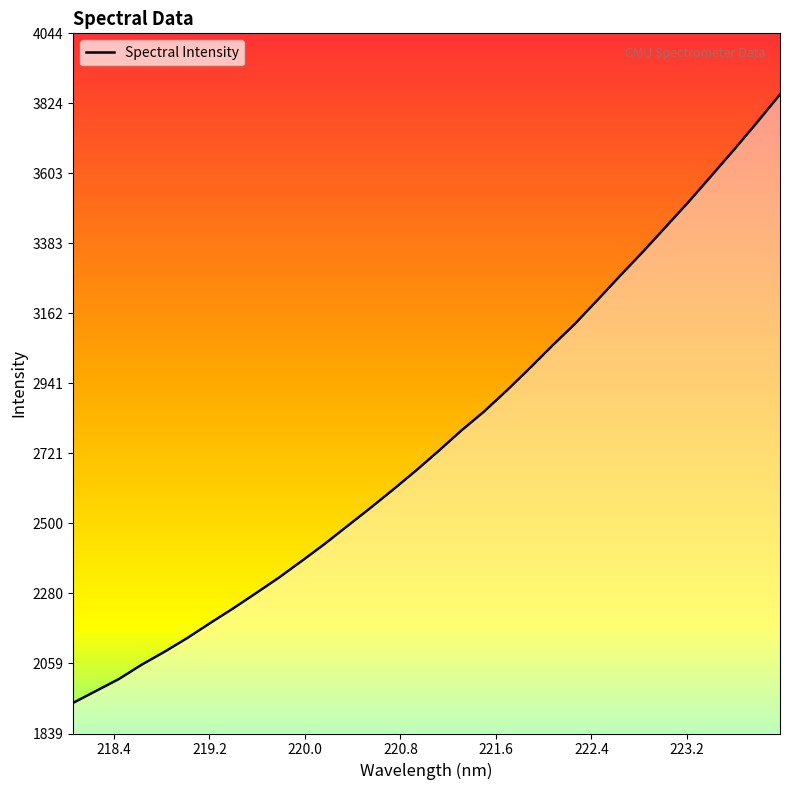

How many lines are shown in the chart?

1